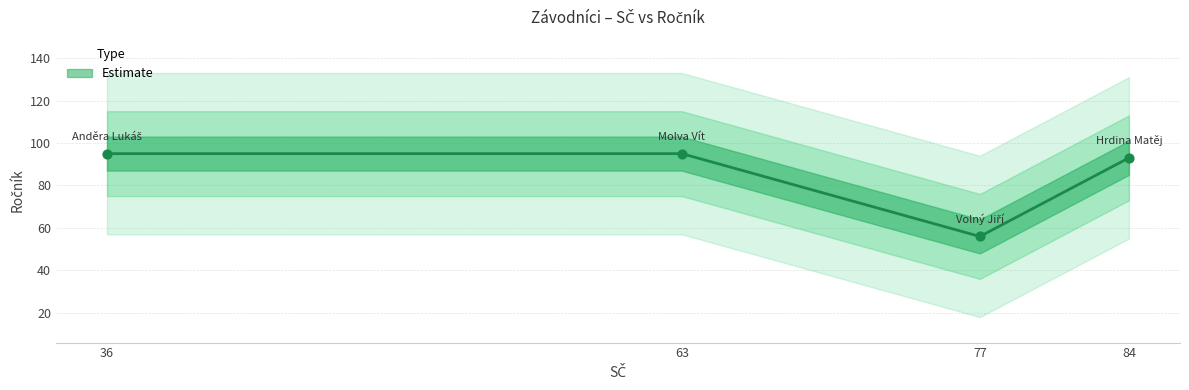

What is the ratio of the value at Volný Jiří to the value at Molva Vít?

0.6